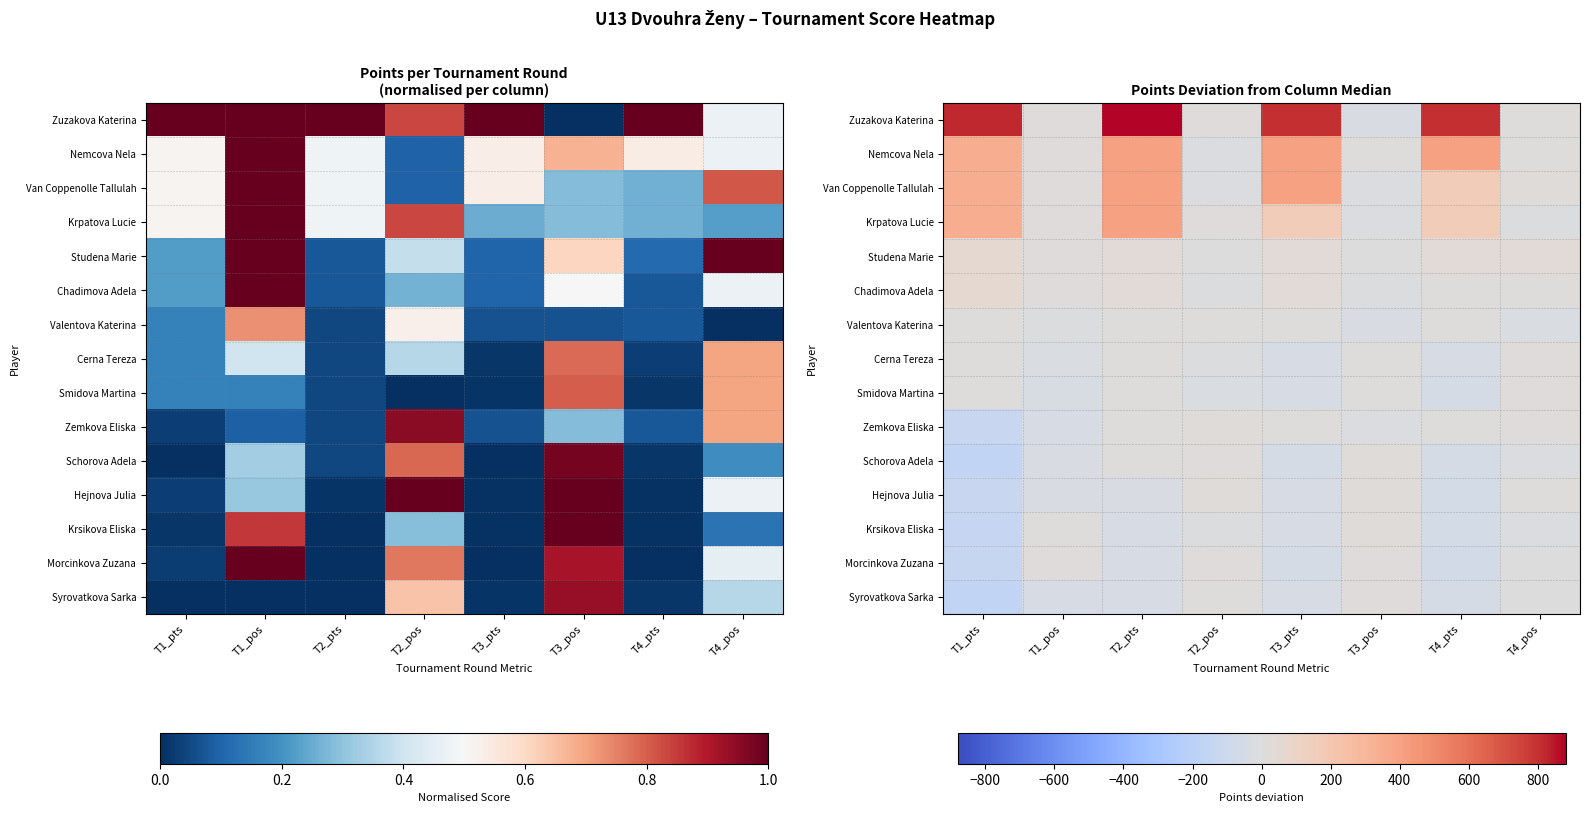

Which label corresponds to the largest value in the chart?

T2_pts